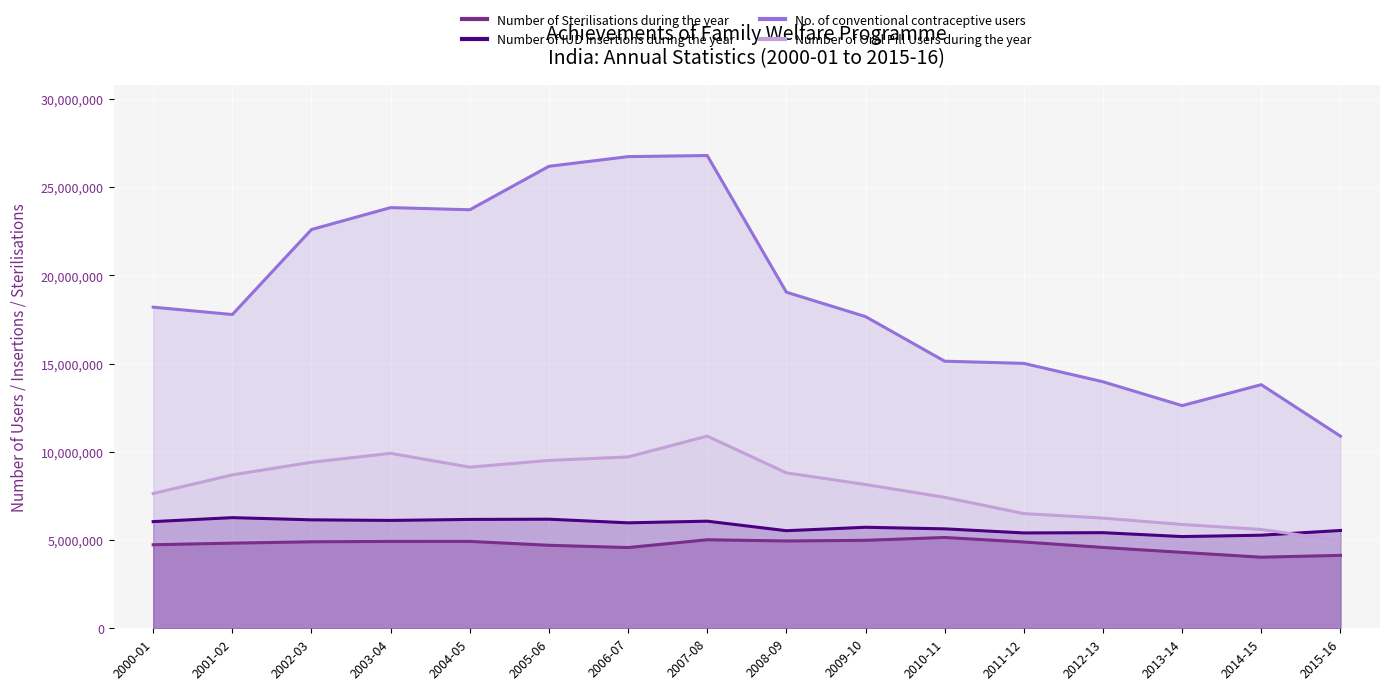

Which series has the largest range (max minus min)?

No. of conventional contraceptive users